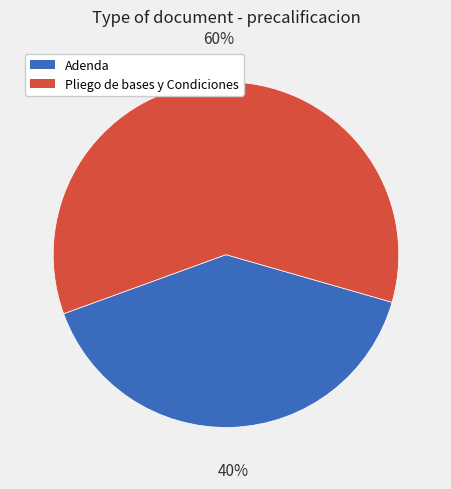

To the nearest percent, what is the average slice percentage?

50%